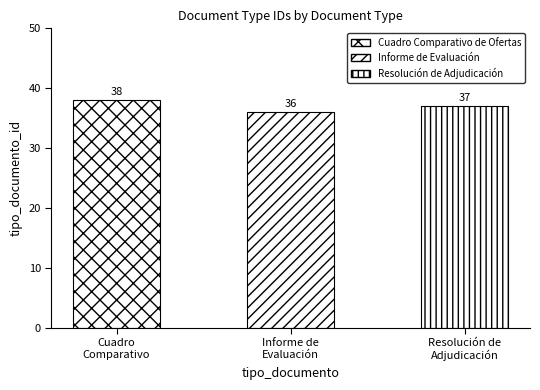

How many categories are shown in the chart?

3